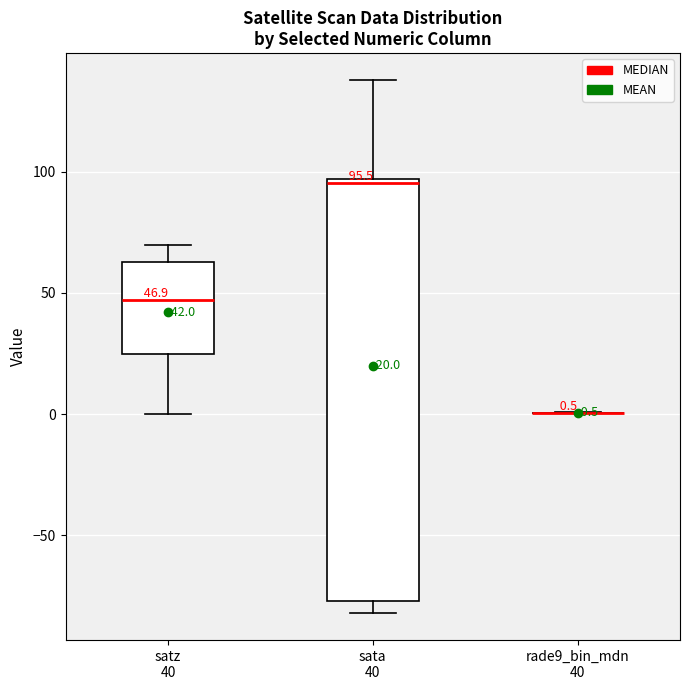

Which box is the tallest, from its lower edge to its upper edge?

sata 40